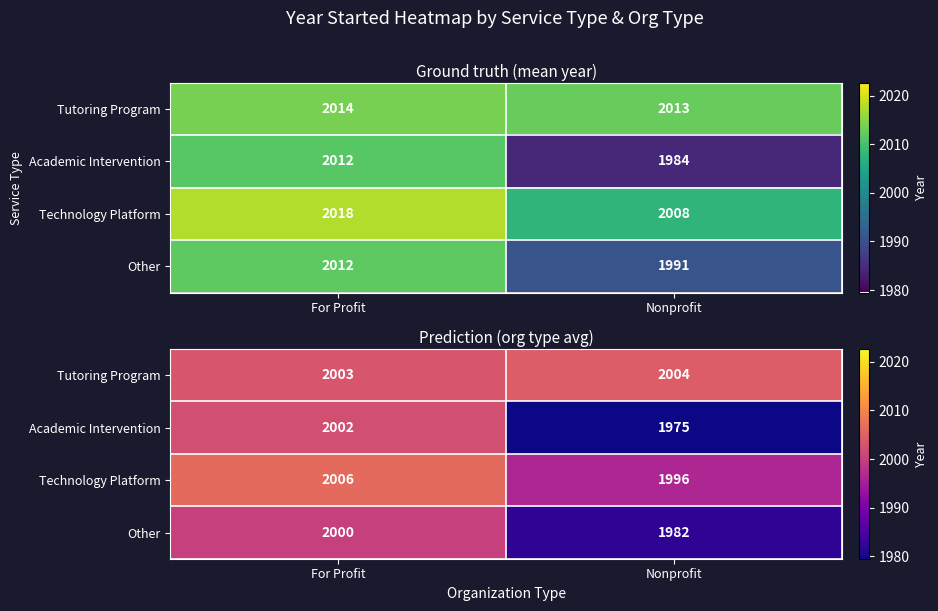

Which series has the largest total across all categories?

Tutoring Program